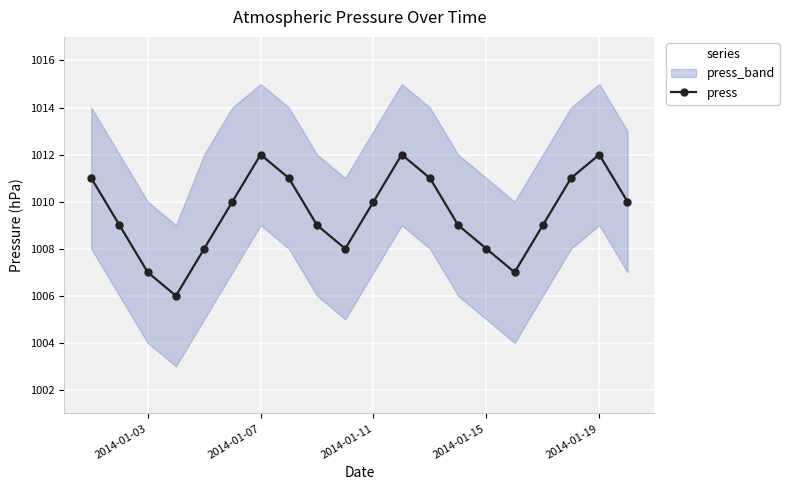

What is the difference between the maximum and minimum values?

6